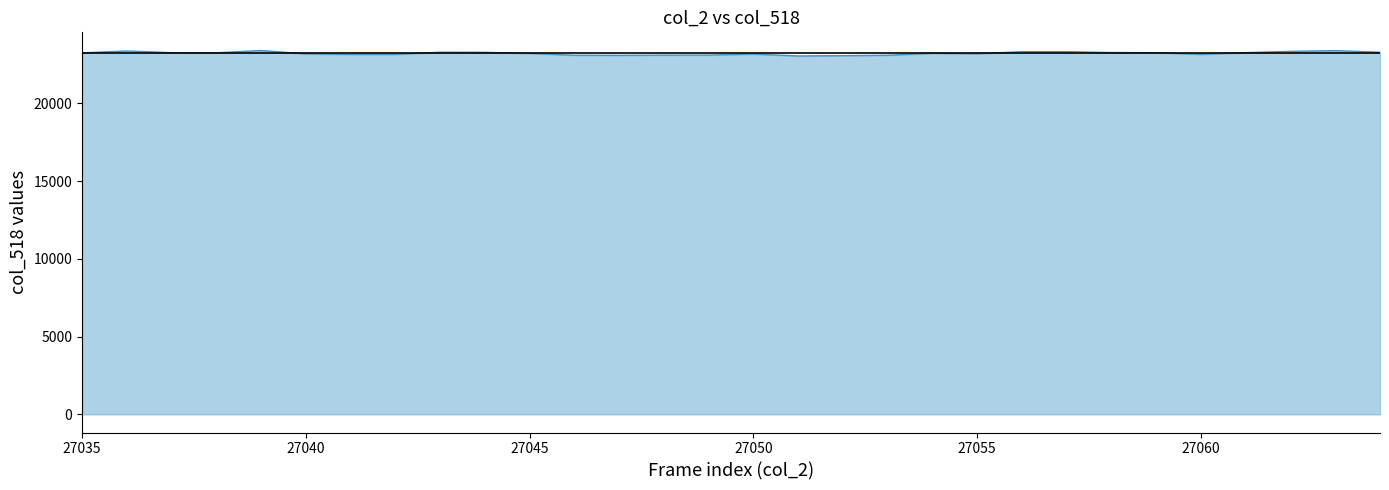

What is the minimum value shown in the chart?

23039